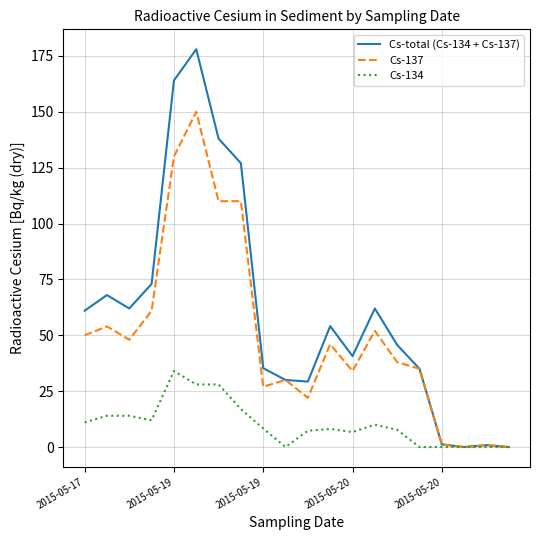

Rank the series by their maximum value, from highest to lowest.

Cs-total (Cs-134 + Cs-137), Cs-137, Cs-134